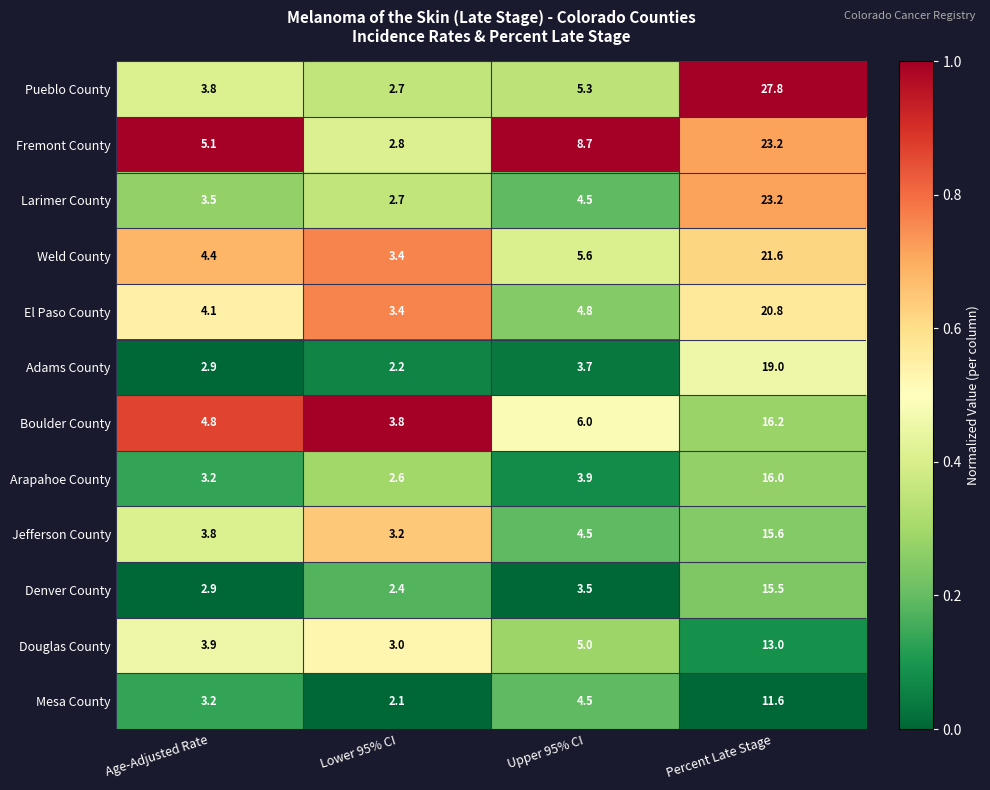

The Pueblo County series shows 1.3 at Lower 95% CI. True or false?

False